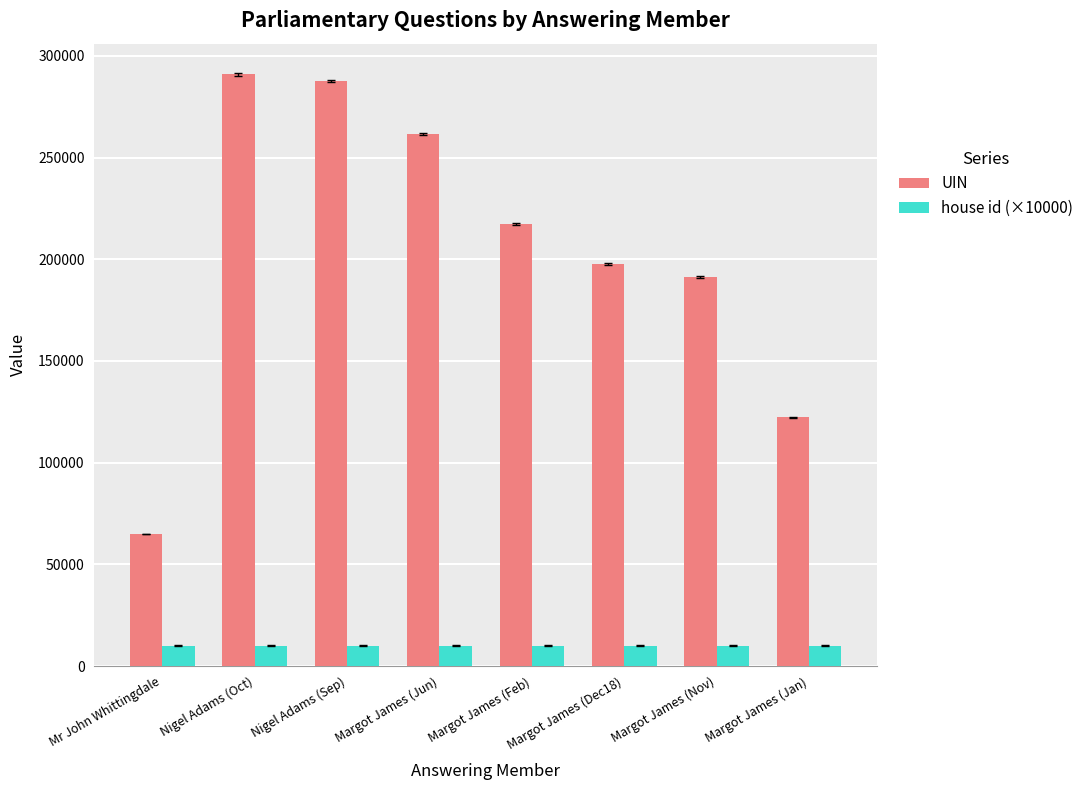

What position from the right is Margot James (Jan)?

1